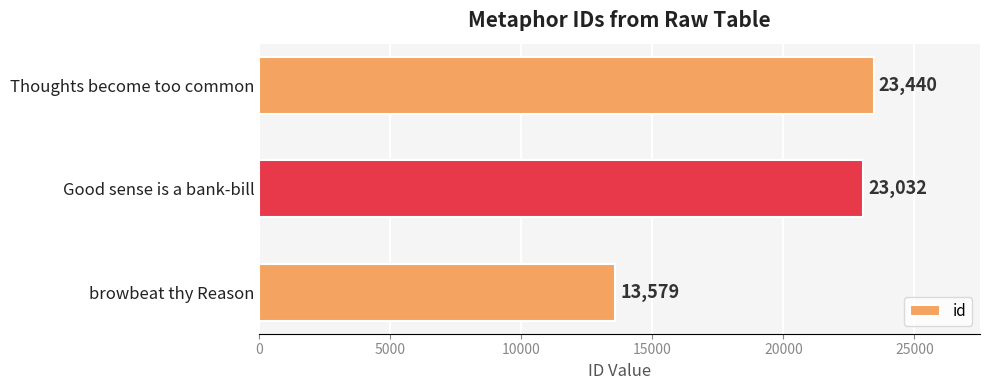

Where is the data nearest to the value 18509?

Good sense is a bank-bill